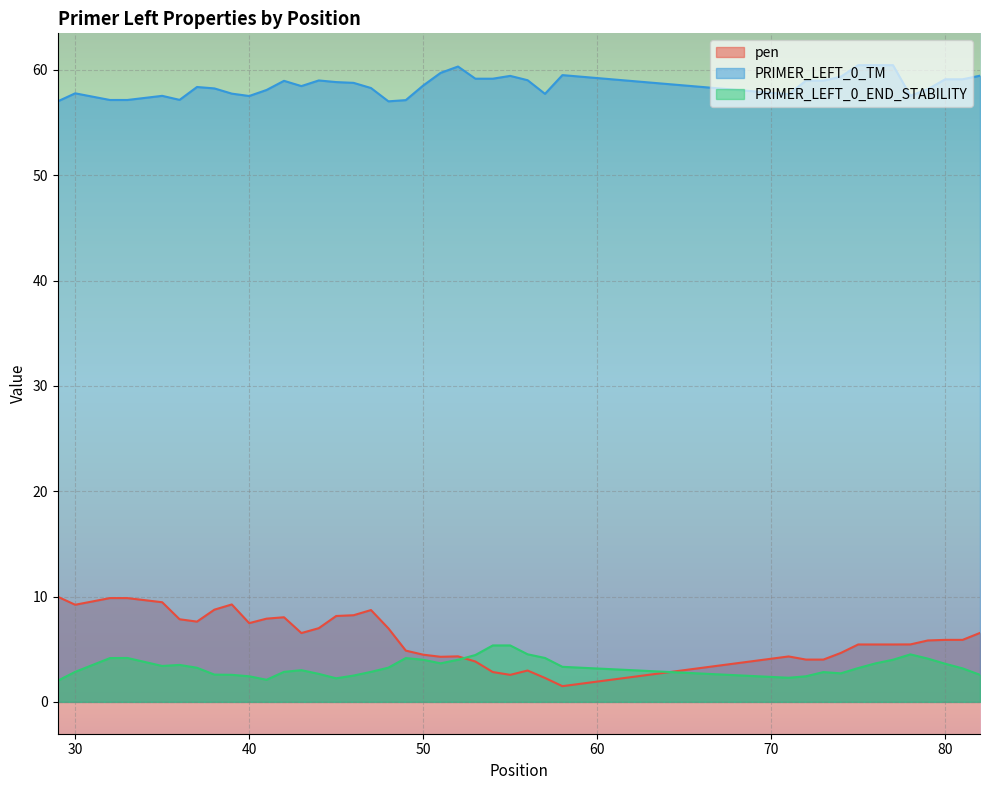

Does the chart display data point markers on the line(s)?

No